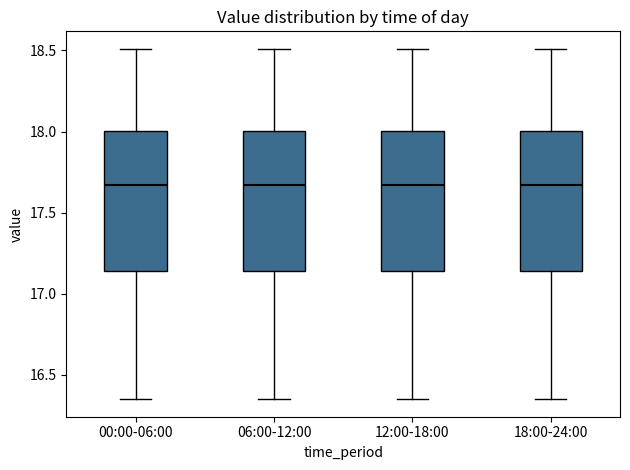

Where is the lower edge of the box for 18:00-24:00 on the y-axis? The values are not printed on the chart, so give them approximately, as read against the axis.

17.15